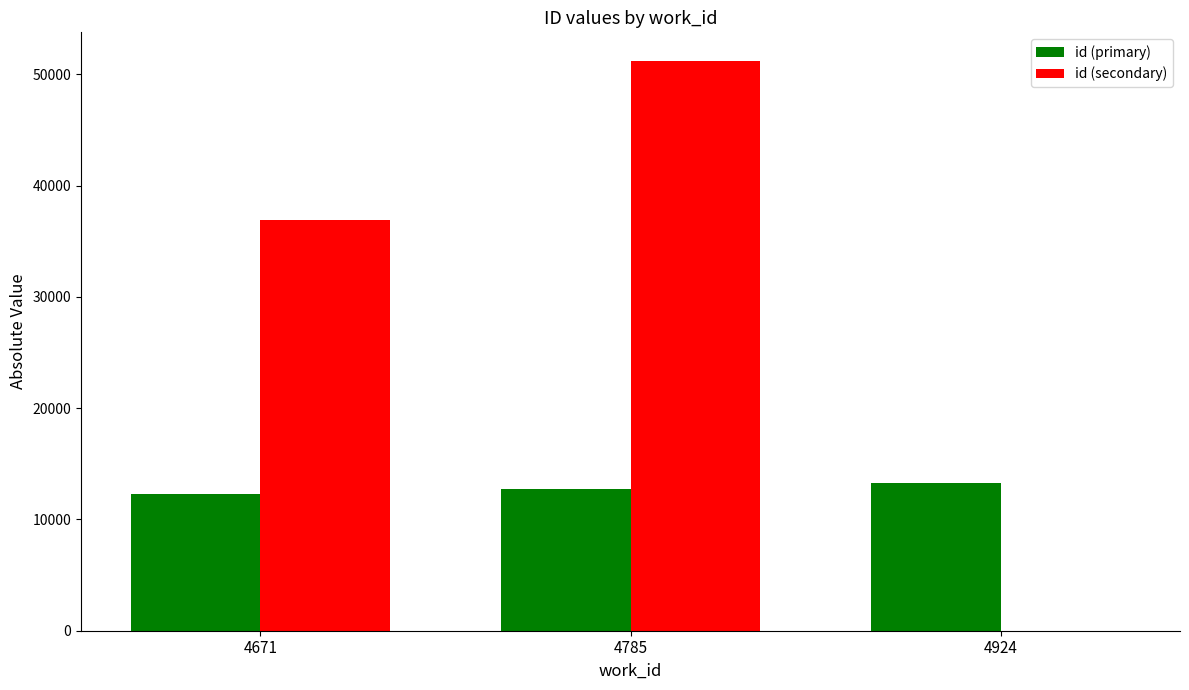

What is the sum of the id (secondary) values at 4924 and 4671?

36945